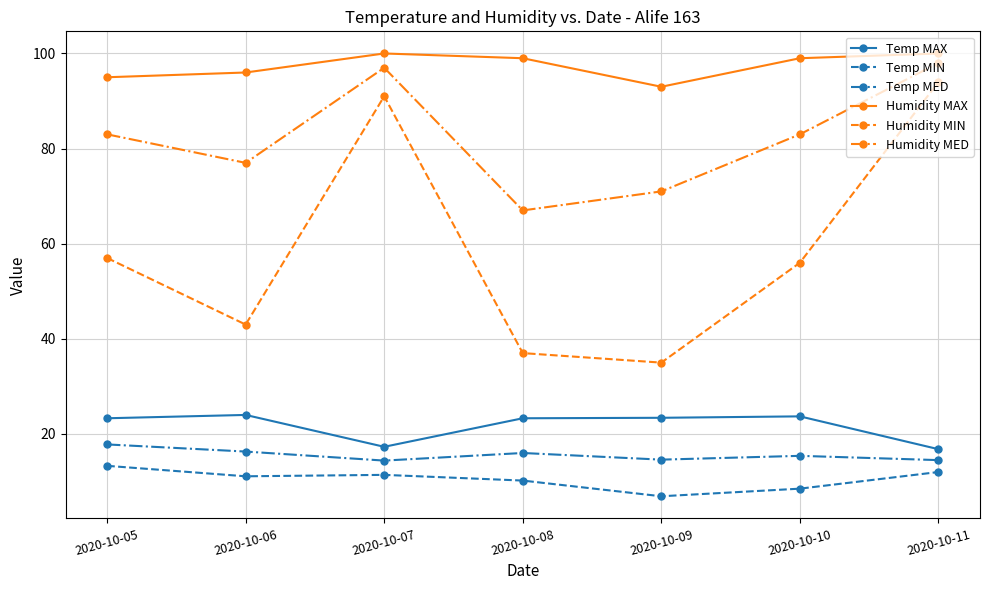

True or false: Humidity MED and Temp MIN cross at least once.

False